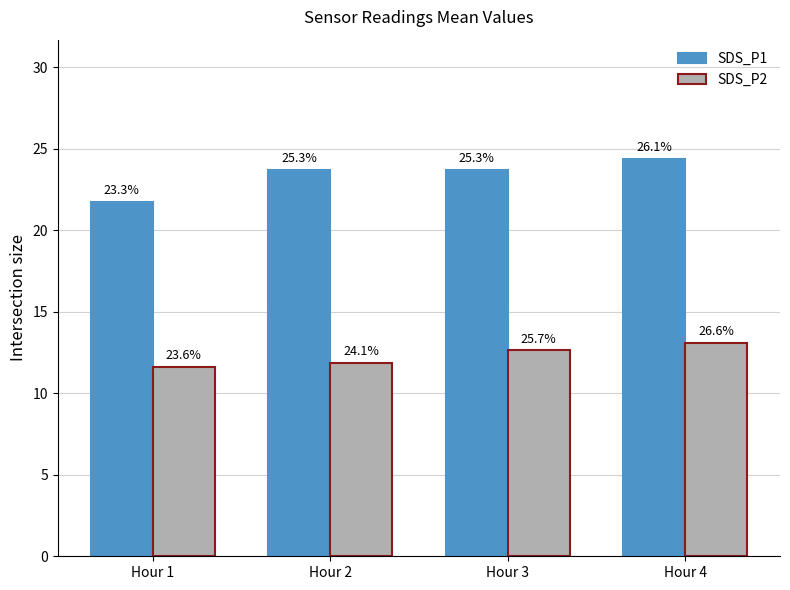

What is the value of the SDS_P1 bar at the 1st from the left?

21.8